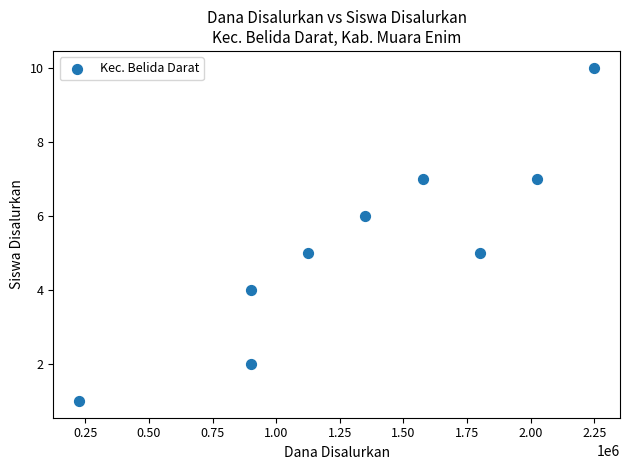

What is the average Y value?

5